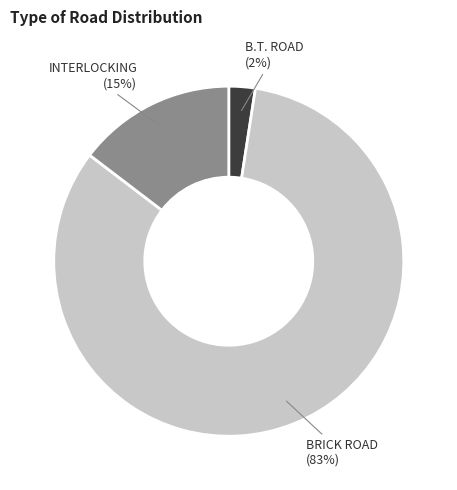

What is the smallest slice in the pie chart?

B.T. ROAD